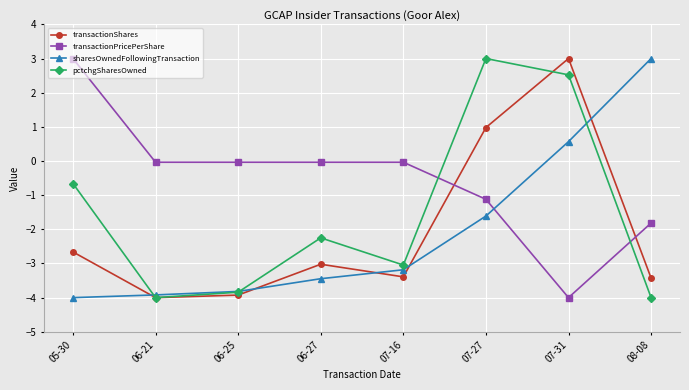

What value does the sharesOwnedFollowingTransaction series have at 06-25?

-3.8